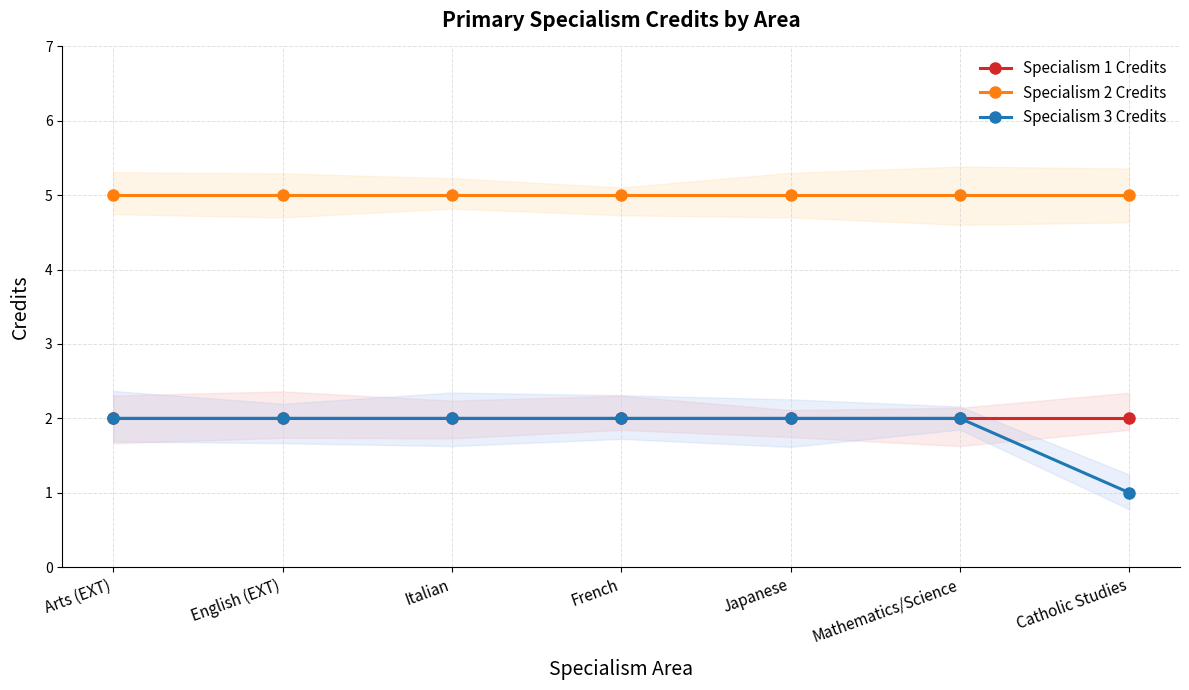

At which label is Specialism 2 Credits closest to 5?

Arts (EXT)